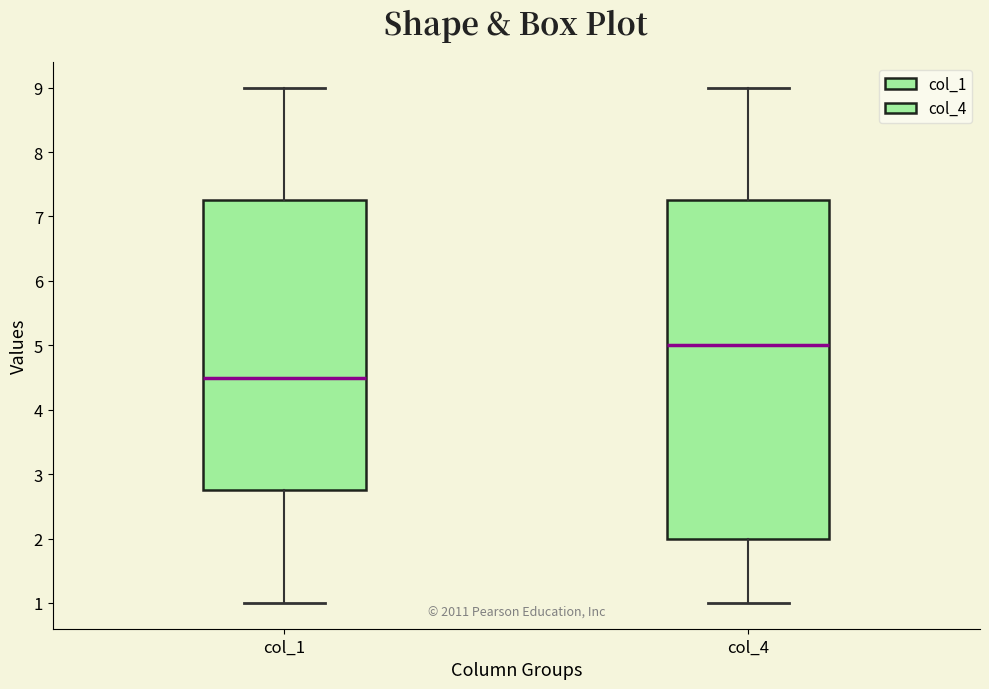

Reading left to right, read every box against the y-axis: the position of its median line, the range the box covers, and the ends of its whiskers. The values are not printed on the chart, so give them approximately, as read against the axis.

col_1: median 4.5, box 2.8 to 7.3, whiskers 1.0 to 9.0
col_4: median 5.0, box 2.0 to 7.3, whiskers 1.0 to 9.0